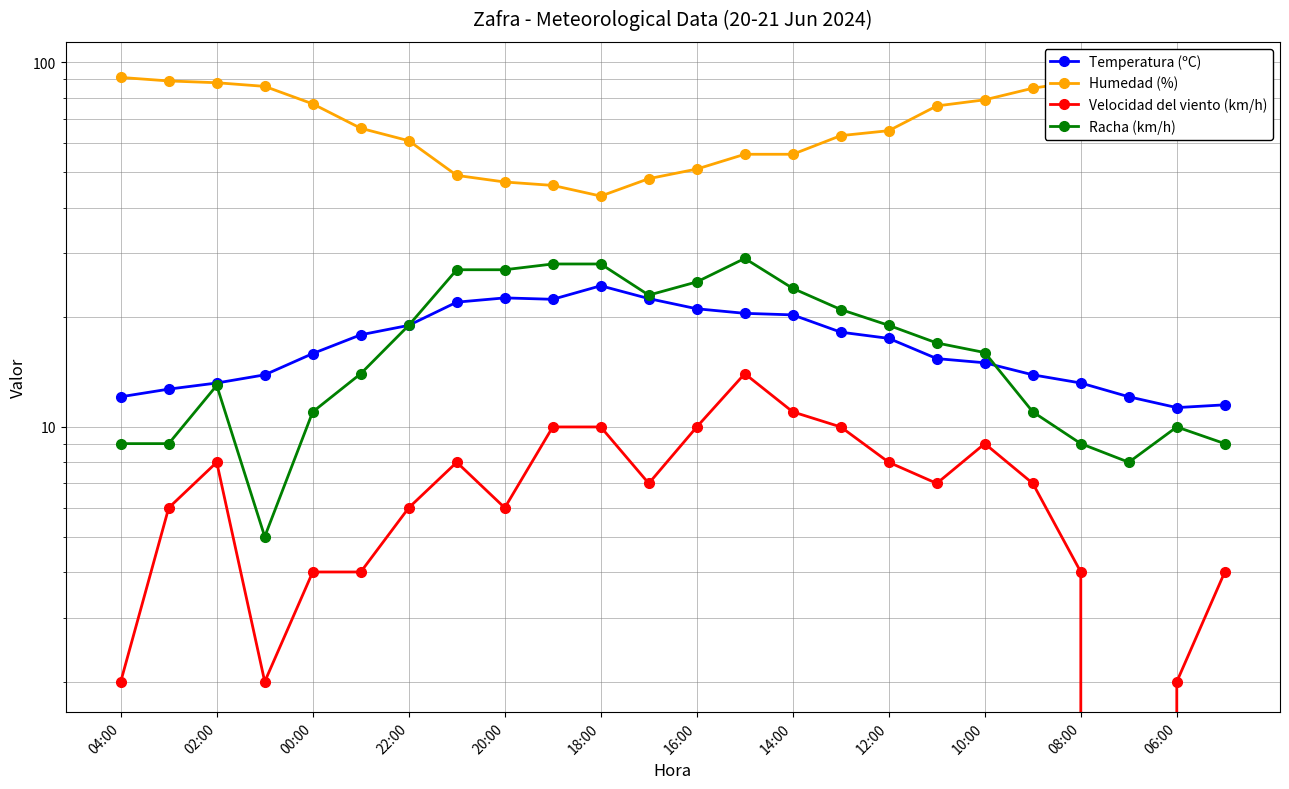

How many data points in Racha (km/h) are less than 17?

12